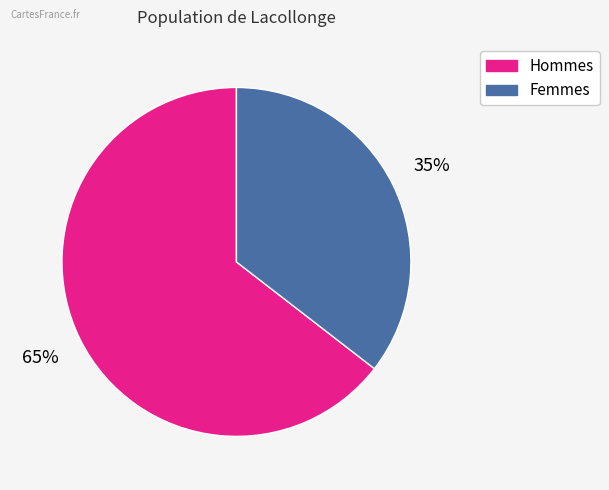

To the nearest percent, what is the average slice percentage?

50%